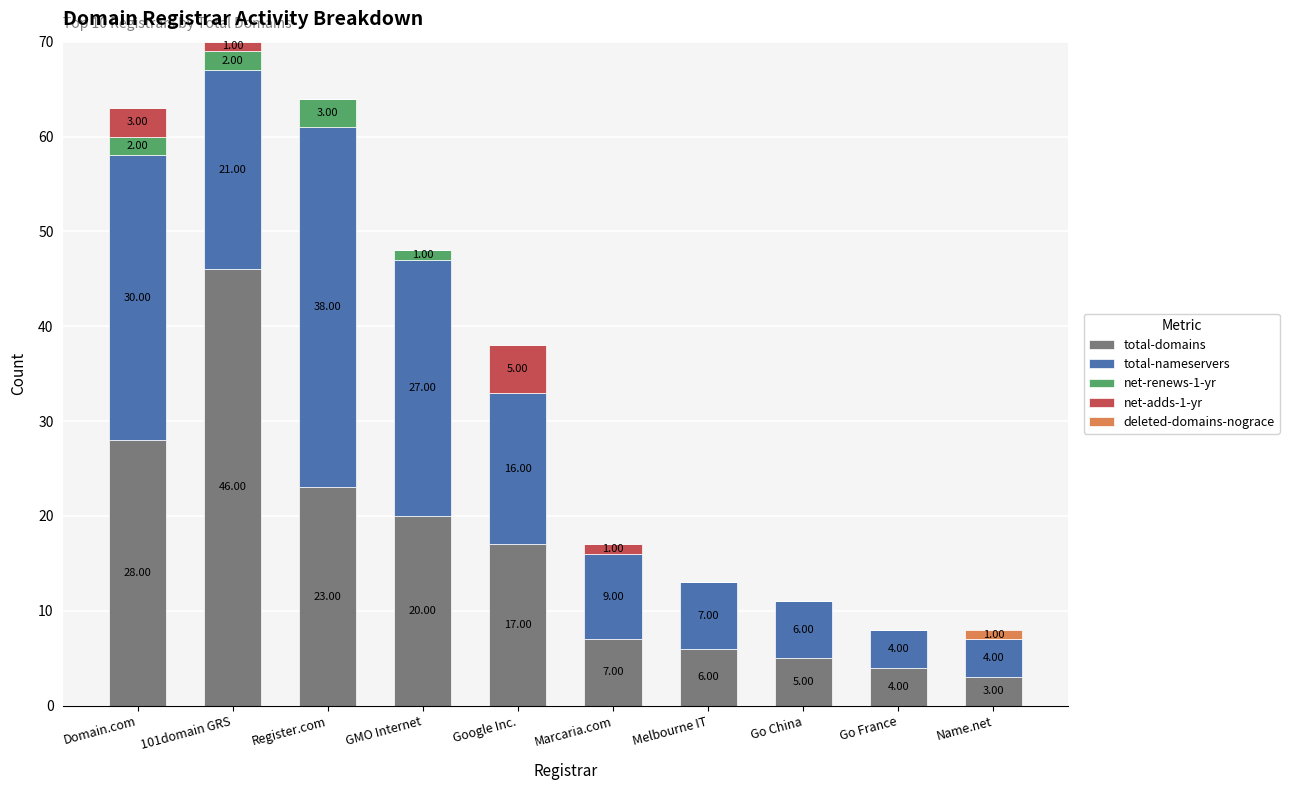

At which category is the sum across all series the highest?

101domain GRS